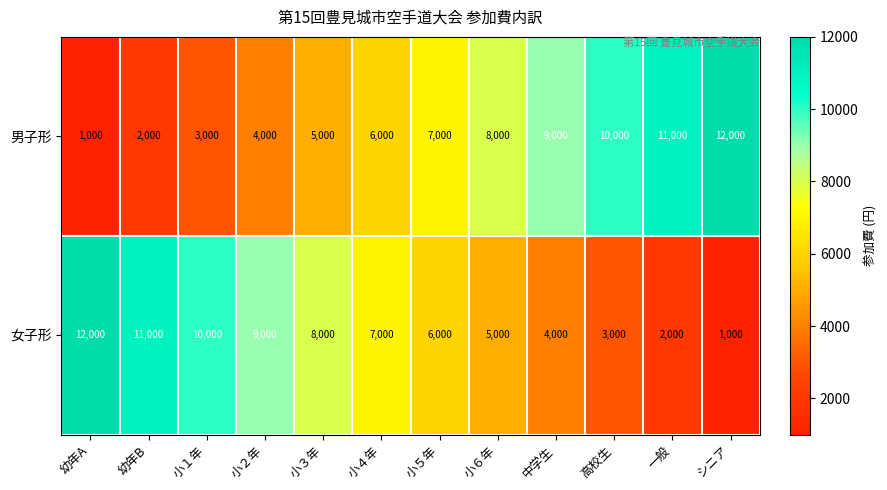

Is it true that 女子形 equals 7000 at 小４年?

True